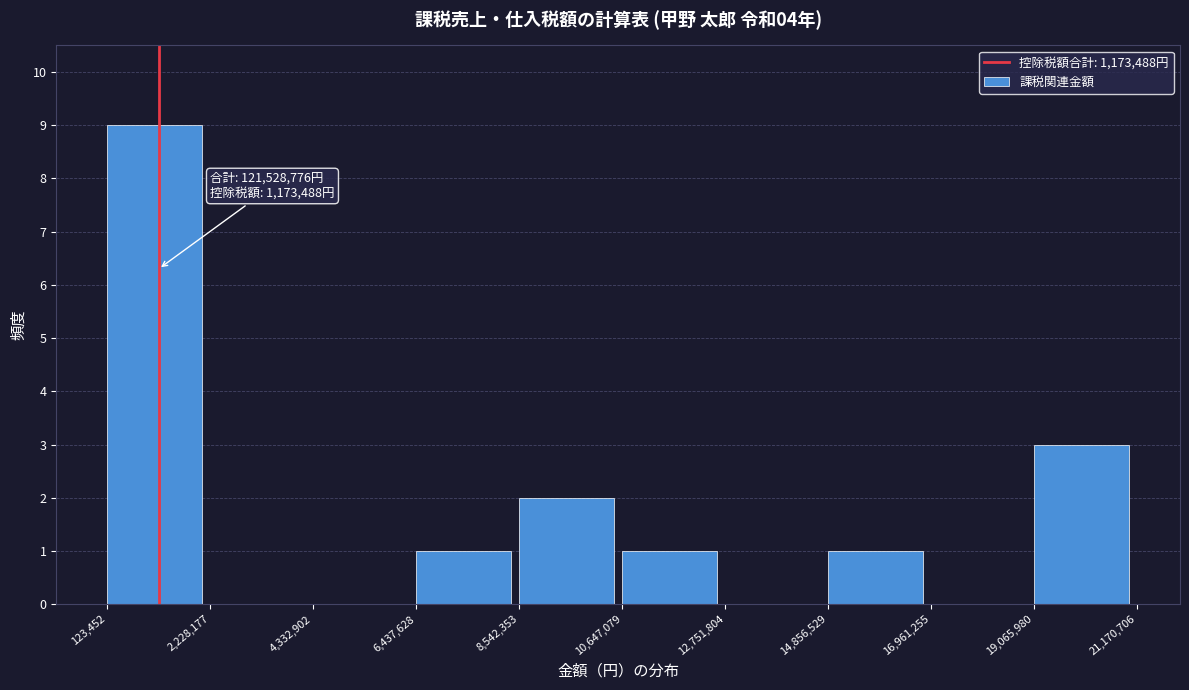

Over which range of the x-axis is the bar tallest?

123,452 to 2,228,177